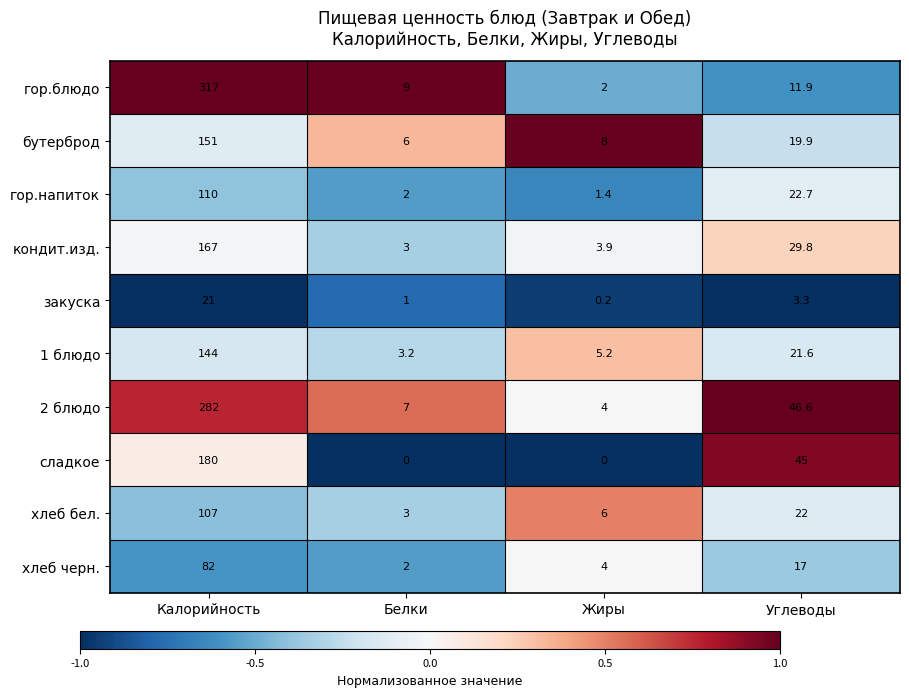

At which label does кондит.изд. first exceed 29?

Калорийность